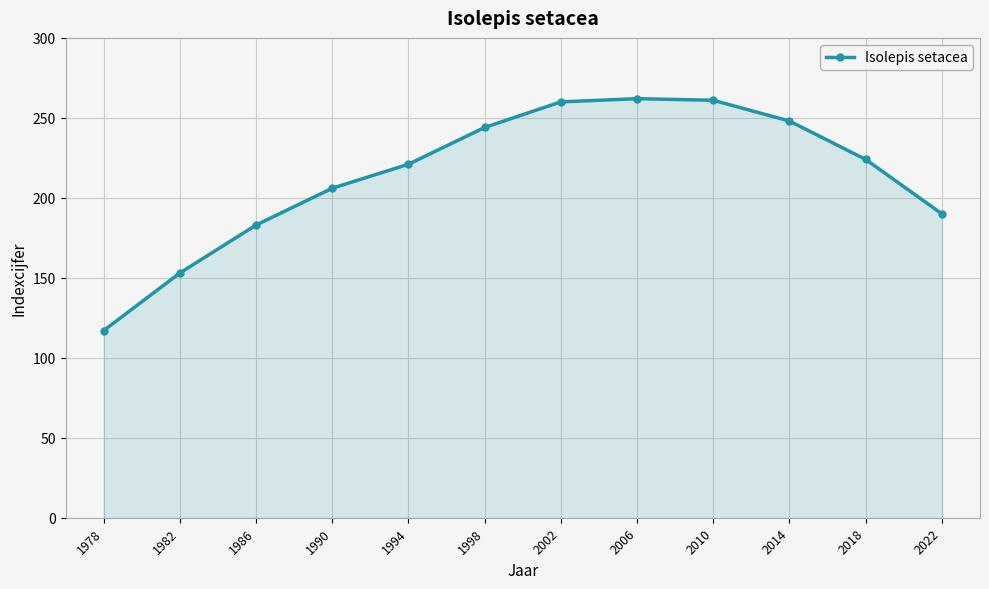

At which category does the chart reach its minimum across all series?

1978